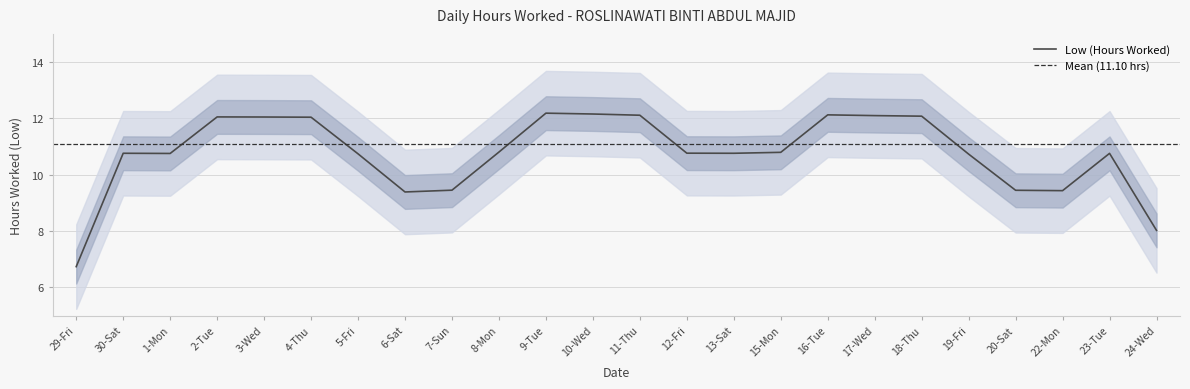

The value of Low (Hours Worked) at 9-Tue is 12.2. True or false?

True